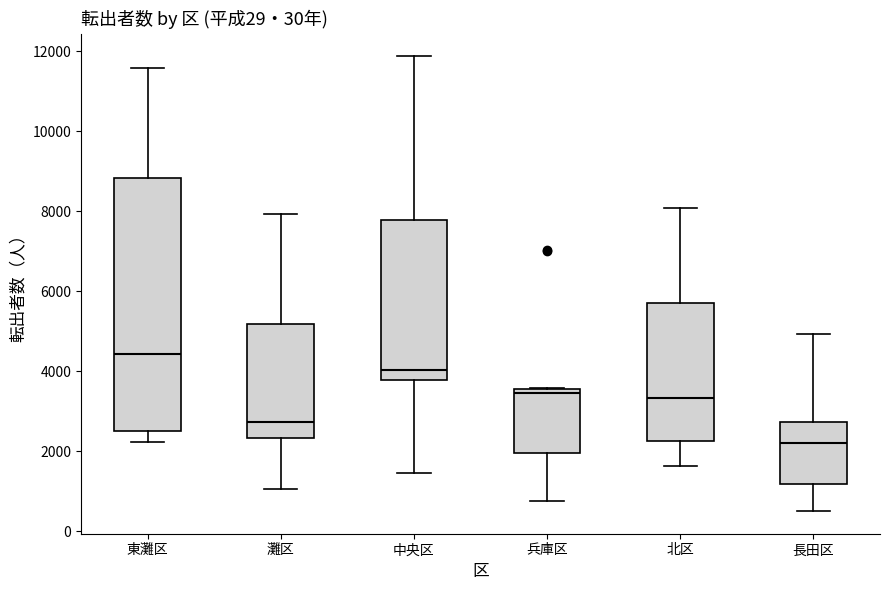

Which box's median line is the lowest?

長田区